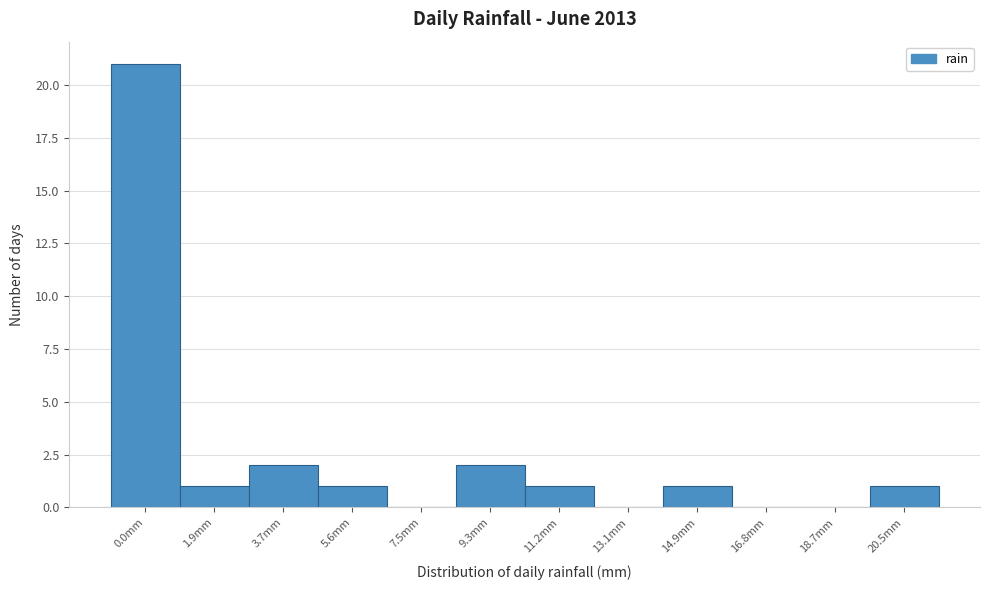

Reading right to left, extract all data points from this chart.

20.5mm=1	18.7mm=0	16.8mm=0	14.9mm=1	13.1mm=0	11.2mm=1	9.3mm=2	7.5mm=0	5.6mm=1	3.7mm=2	1.9mm=1	0.0mm=21